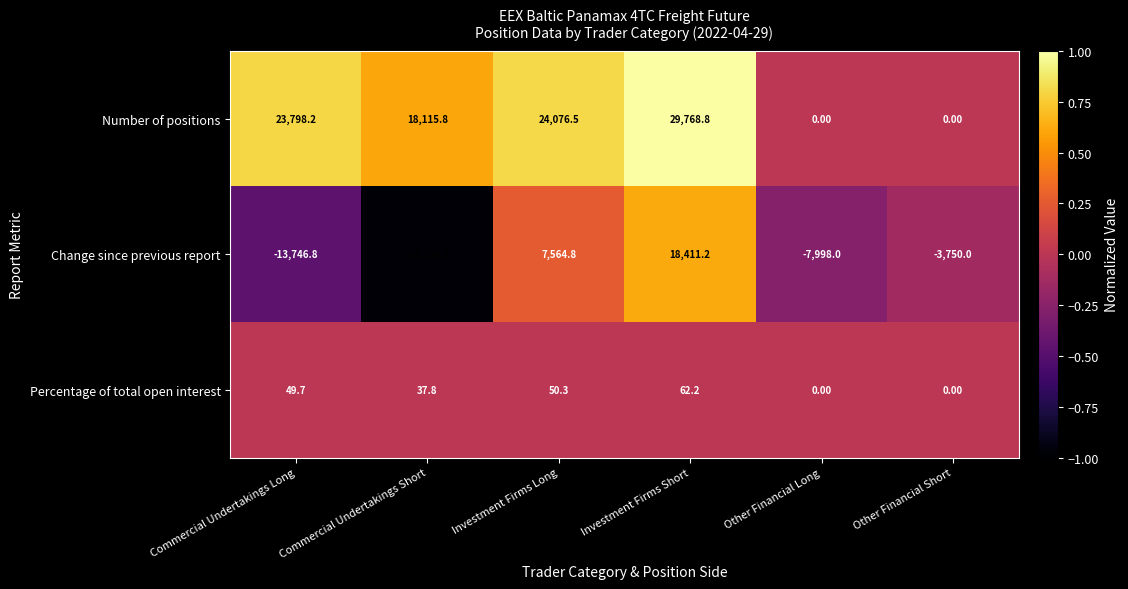

List the series in order of their overall mean, highest first.

Number of positions, Percentage of total open interest, Change since previous report